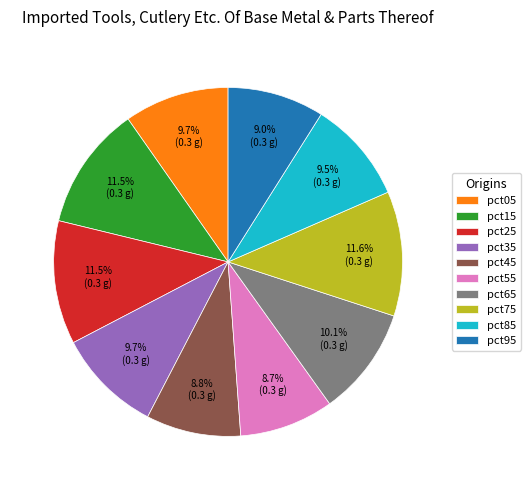

Does pct85 represent more than half of the total?

No